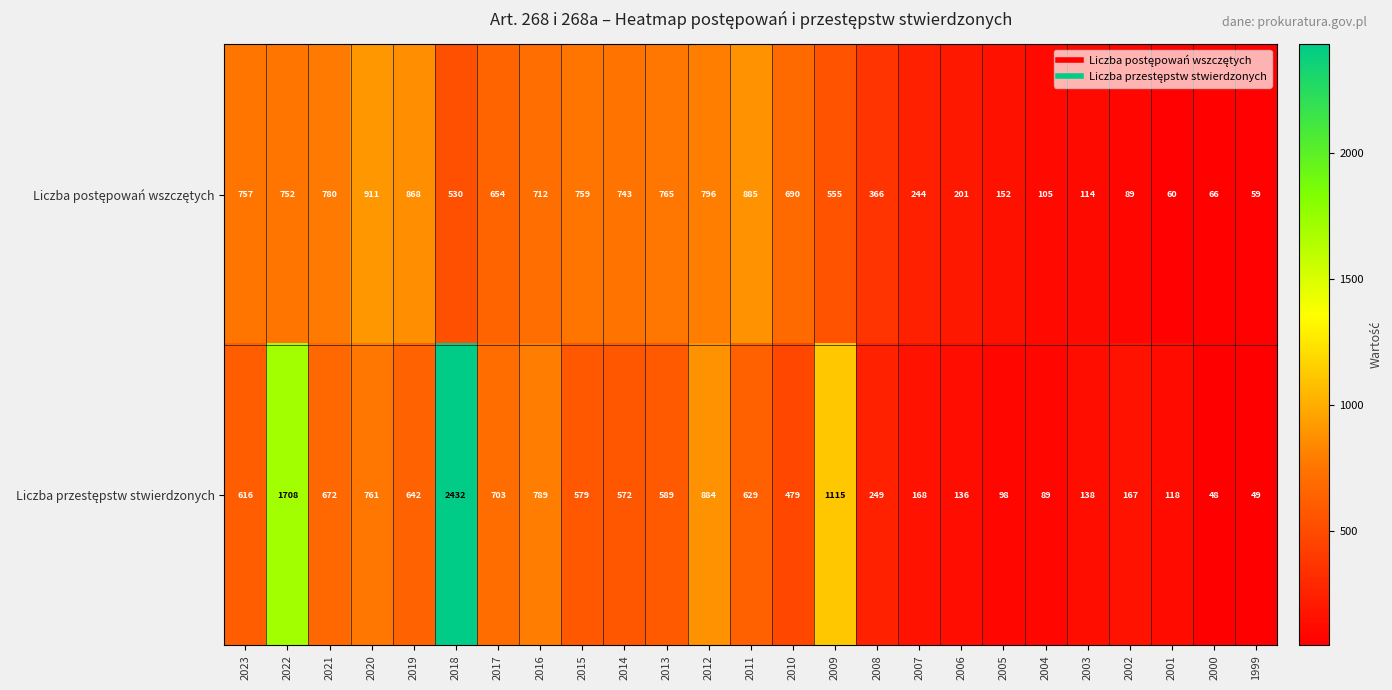

What is the greatest value displayed?

2432